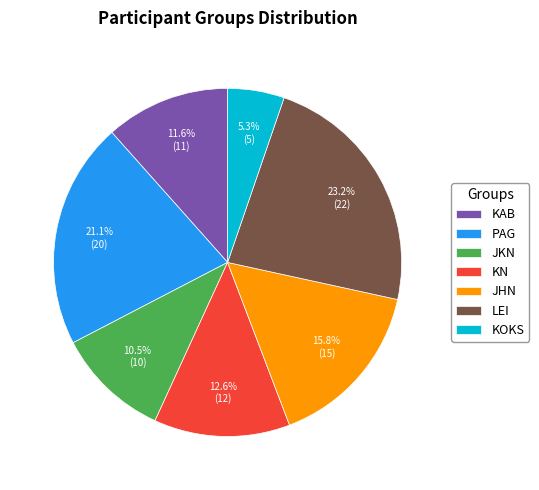

What percentage is the PAG slice, to the nearest percent?

21%